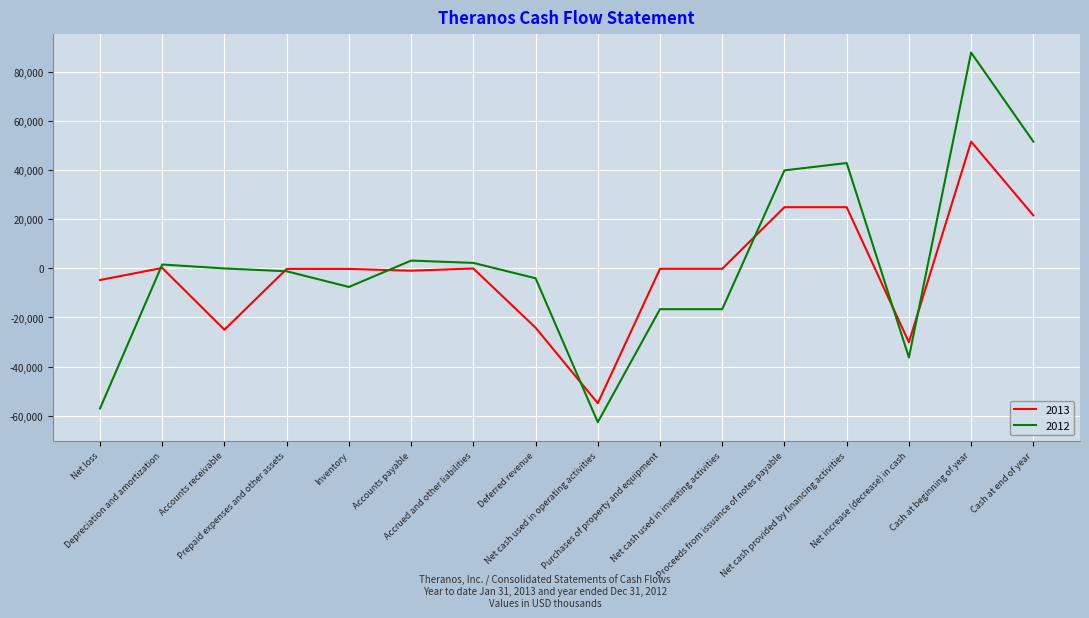

What is the lowest value of the 2012 series?

-62711